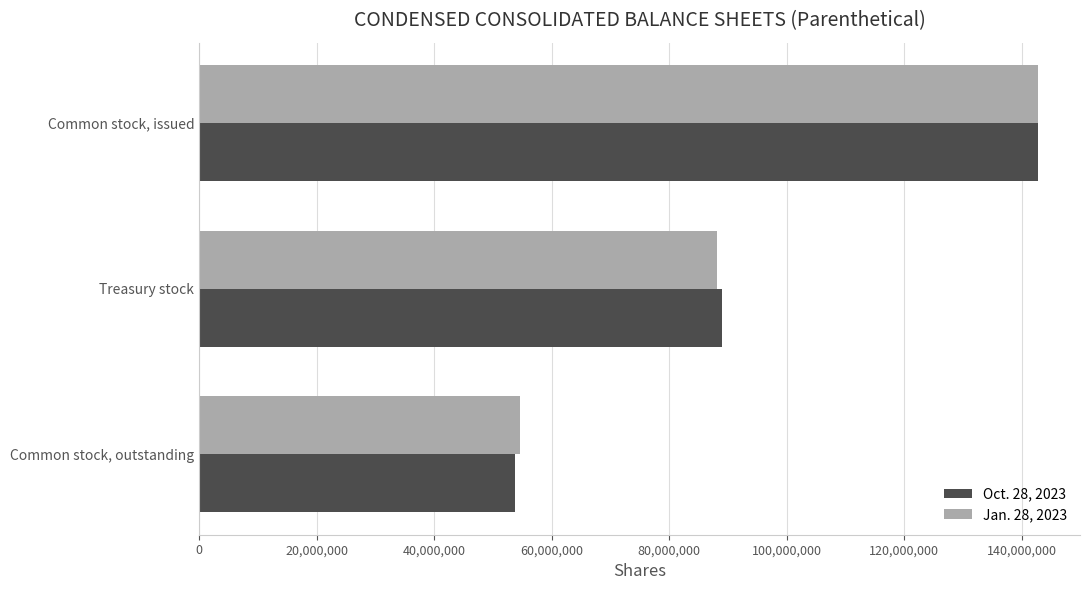

Count the number of data series in this chart.

2